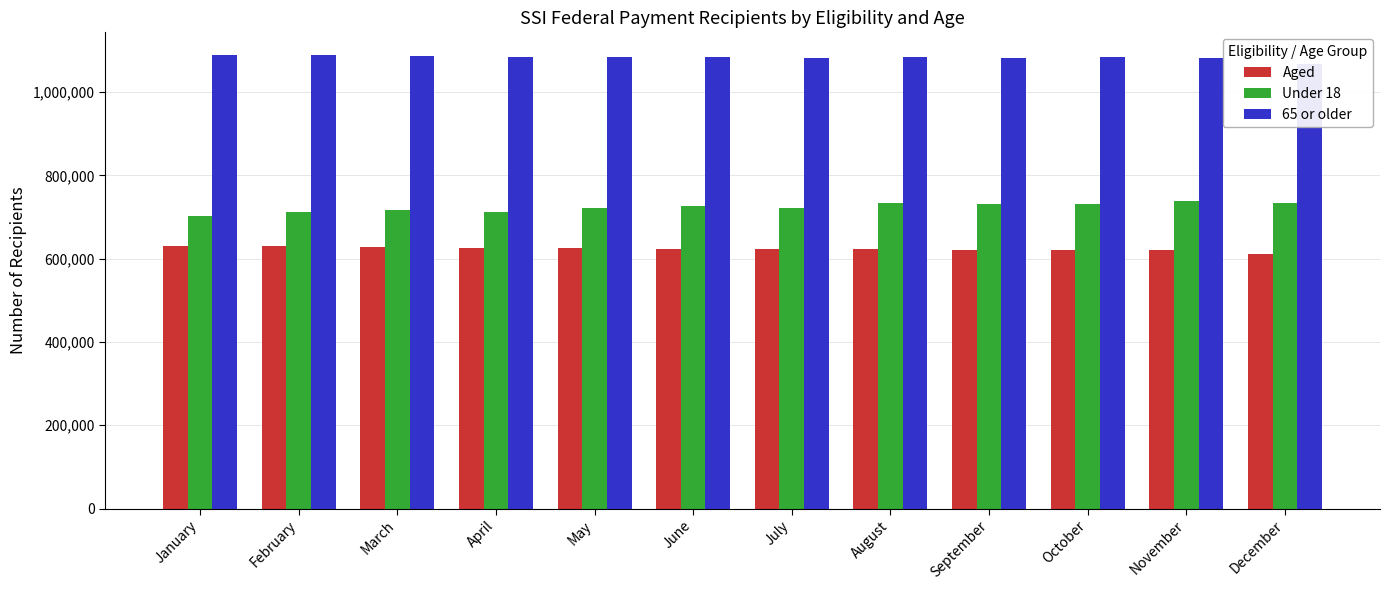

Reading left to right, what are all the values shown in this chart?

Aged: 631214	629941	627867	626494	625223	624203	622460	622945	621225	620889	620197	610089
Under 18: 701611	713022	716638	713019	722663	726661	720674	733938	732347	730303	738913	732602
65 or older: 1088859	1087807	1085995	1085009	1083899	1083643	1082130	1084018	1082468	1082978	1082686	1068477